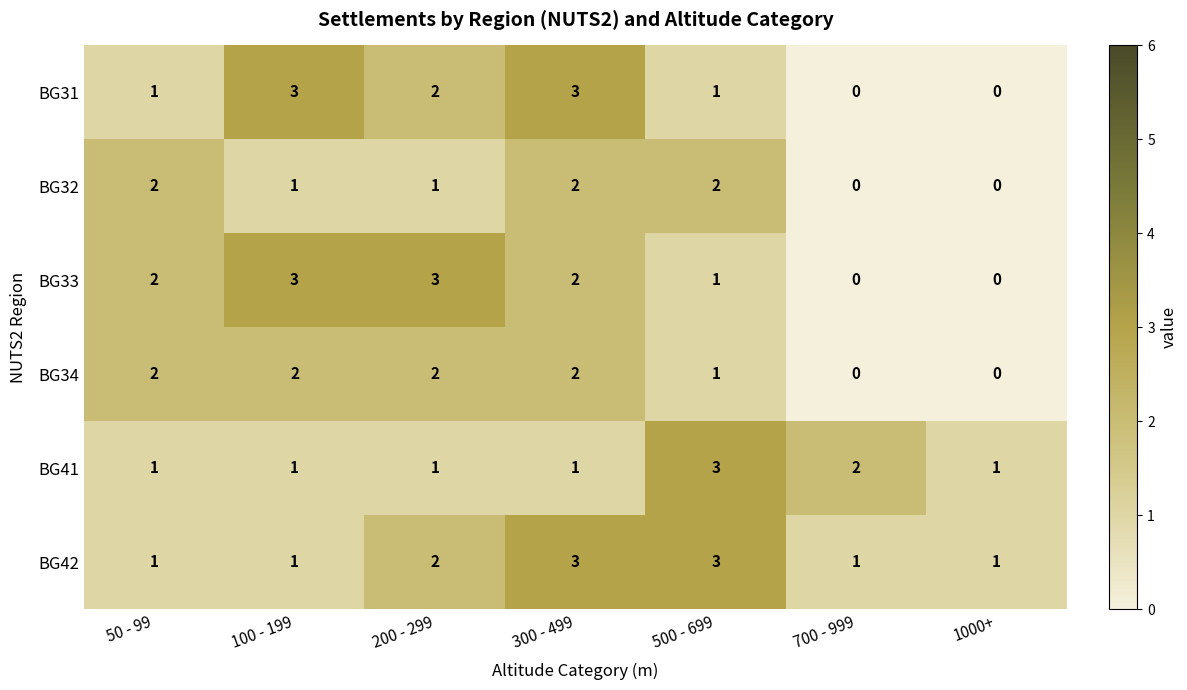

What is the maximum value shown in the chart?

3